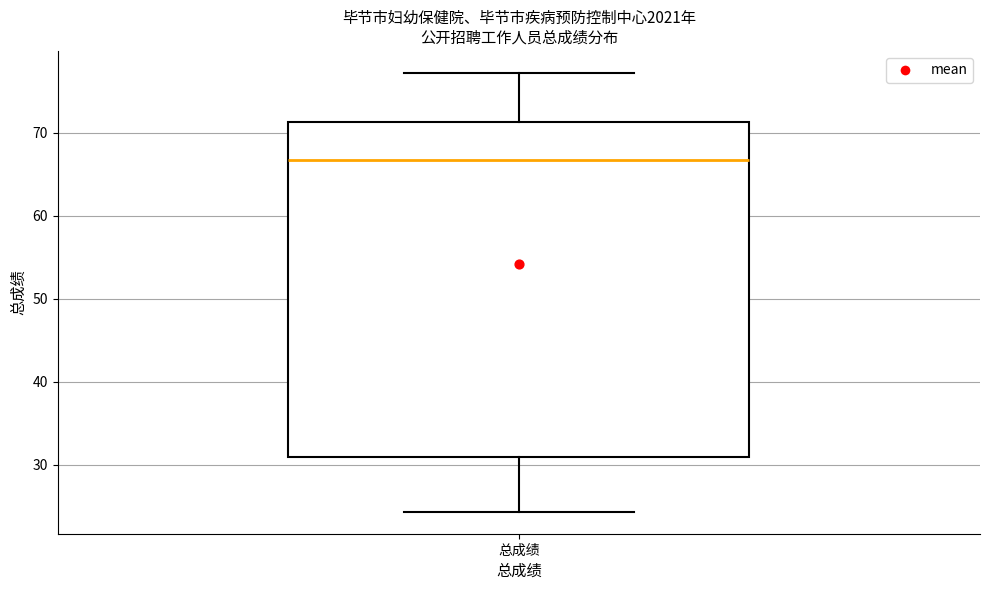

Where is the lower edge of the box for 总成绩 on the y-axis? The values are not printed on the chart, so give them approximately, as read against the axis.

31